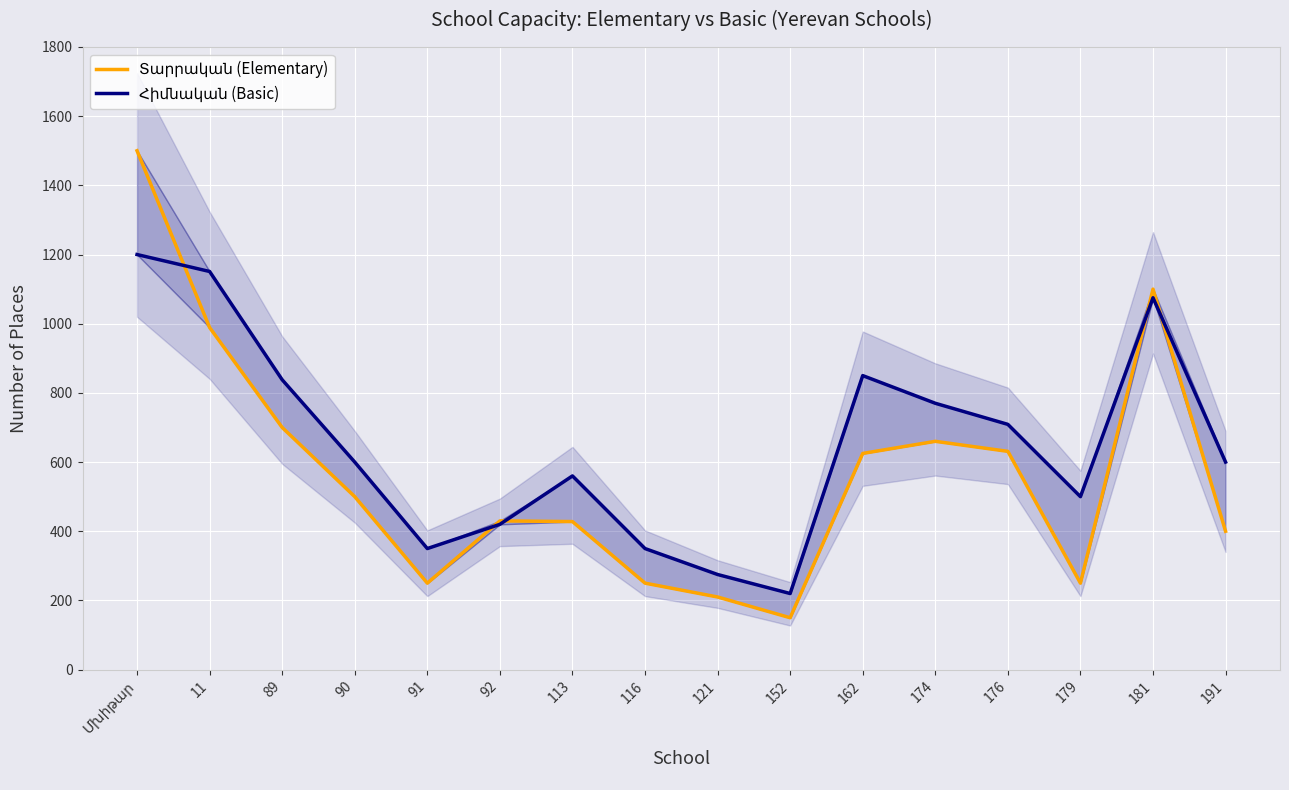

What is the minimum value shown in the chart?

150